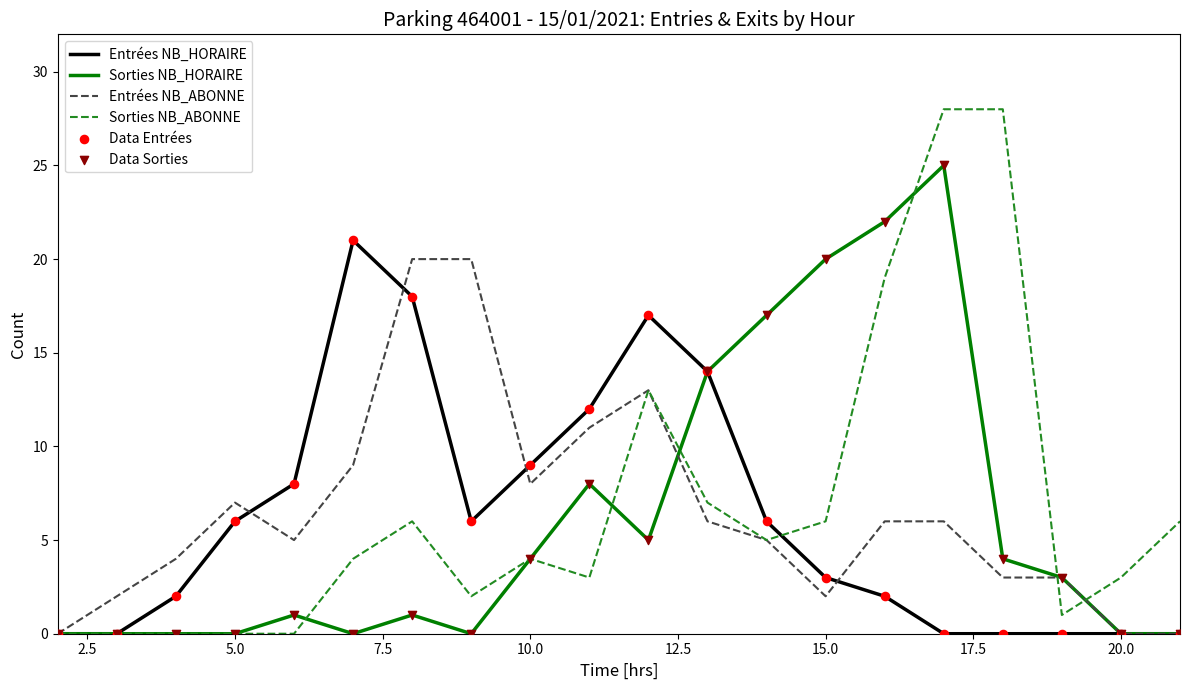

Which series has the largest range (max minus min)?

Sorties NB_ABONNE